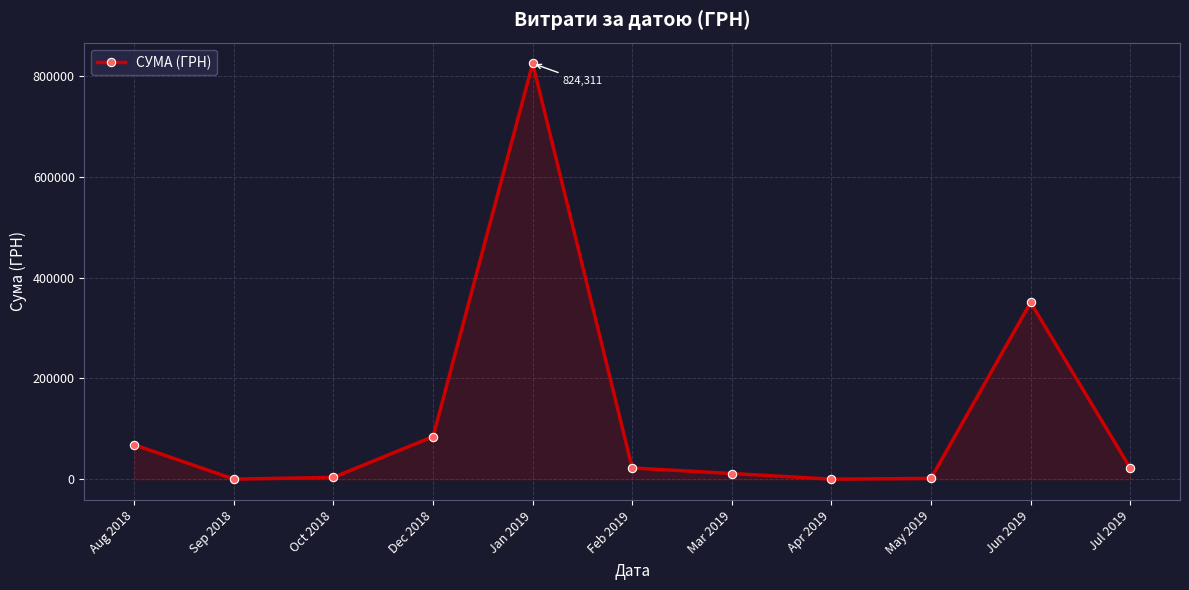

What is the maximum value shown in the chart?

824311.0